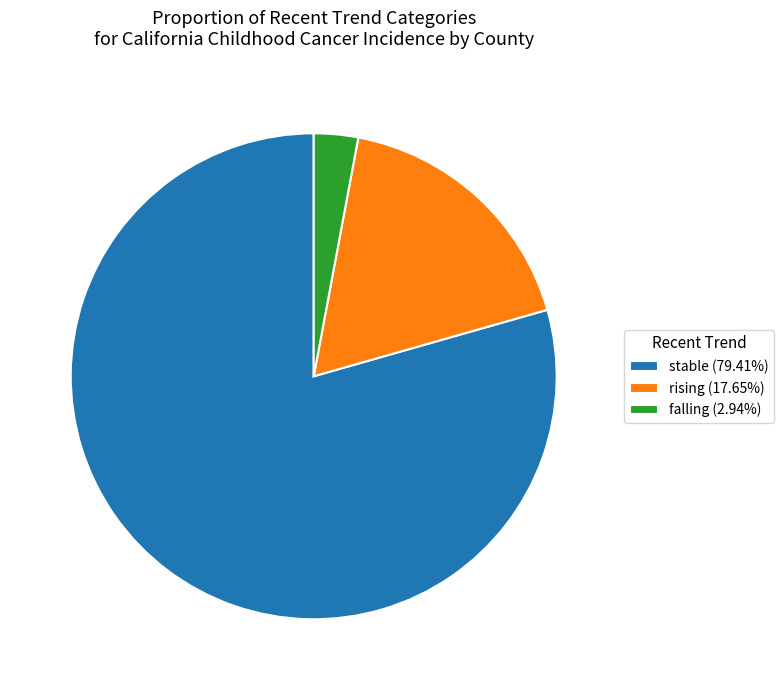

The stable slice represents 79% of the pie. True or false?

True